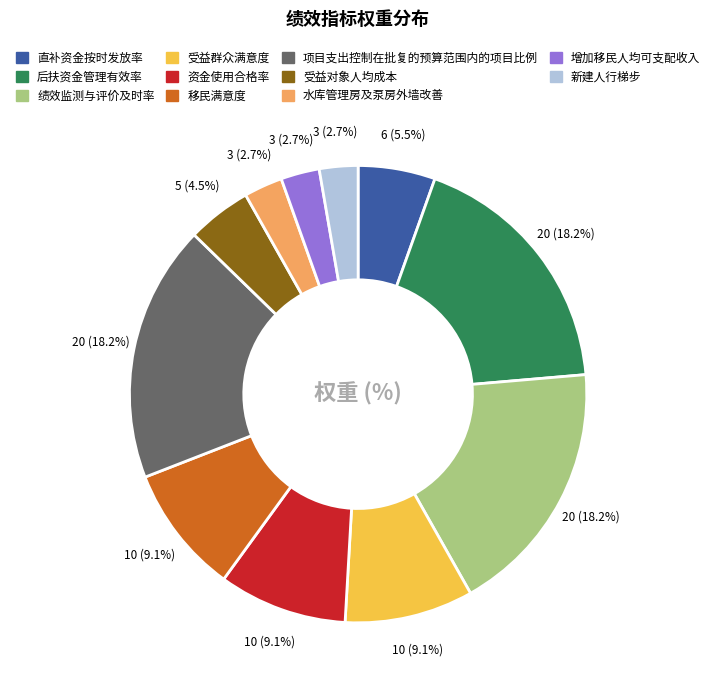

How many segments does this pie chart have?

11